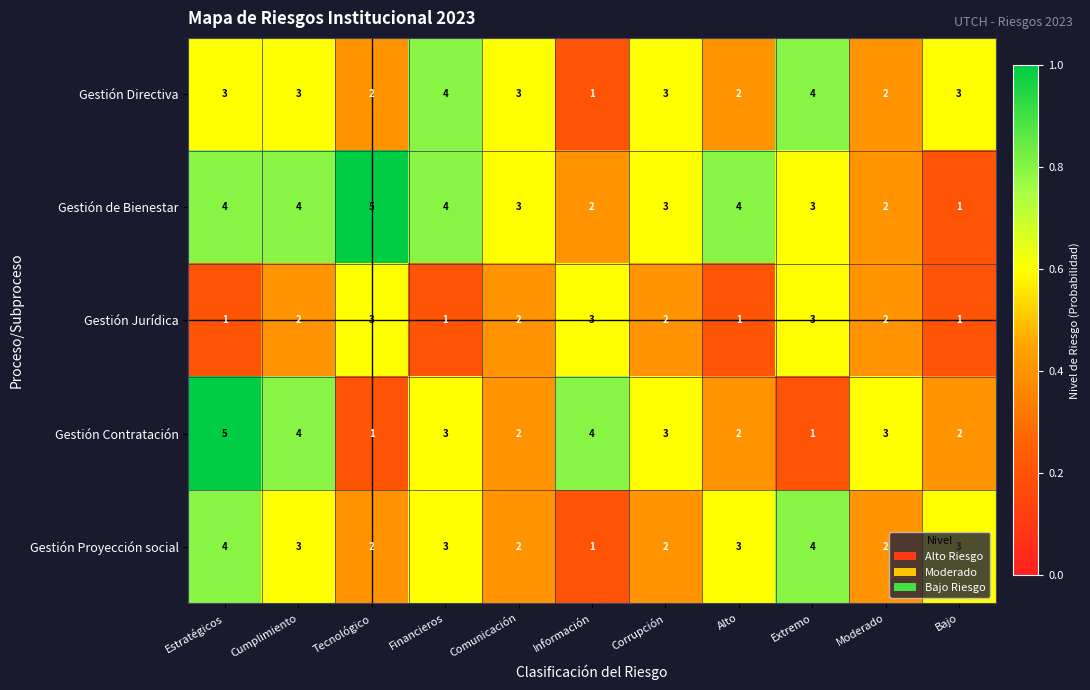

What is the spread (max minus min) of values at Información?

3